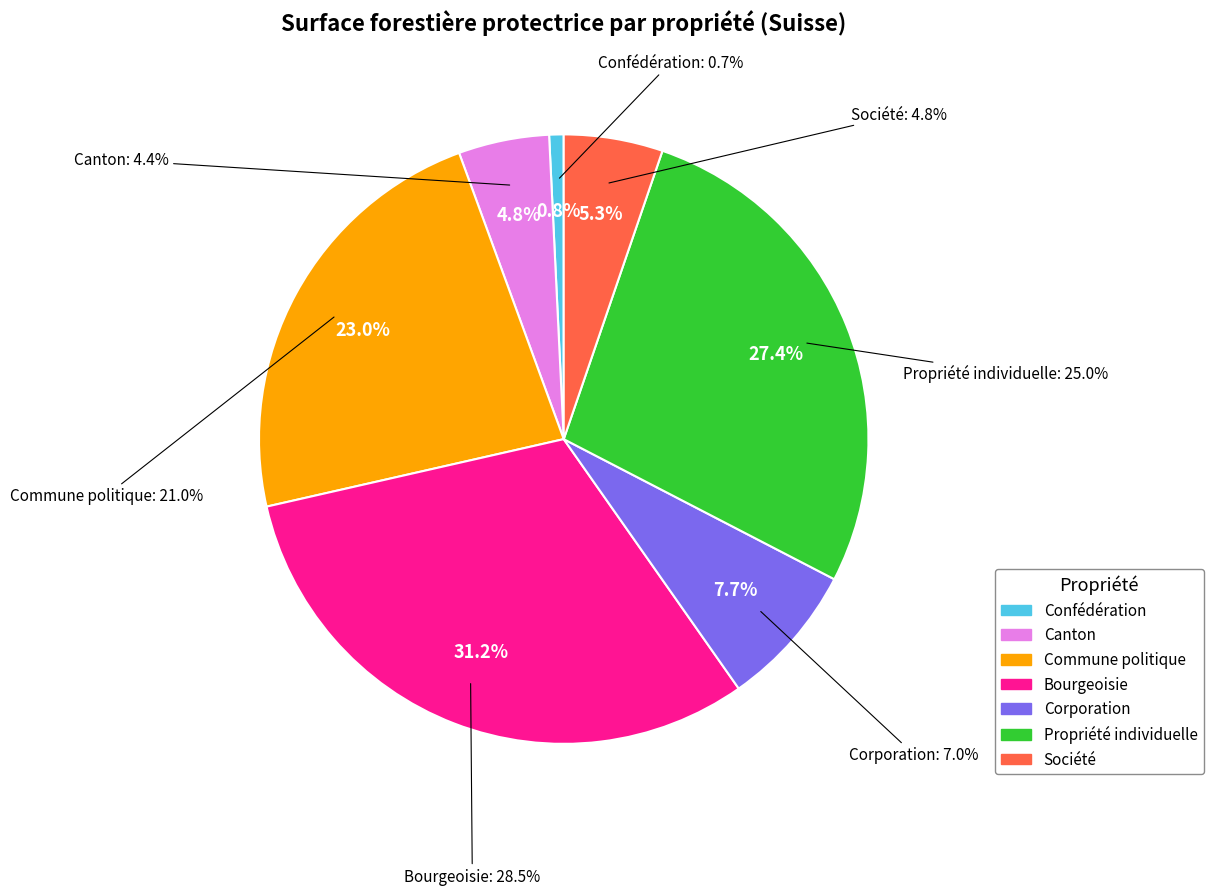

How many segments does this pie chart have?

7